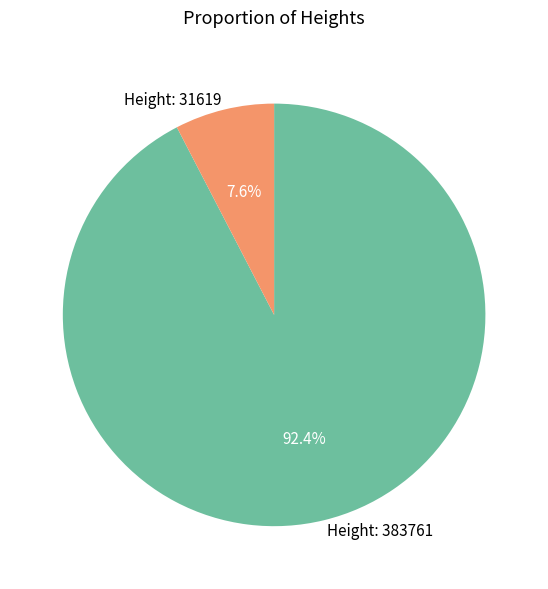

Between Height: 31619 and Height: 383761, which is larger?

Height: 383761